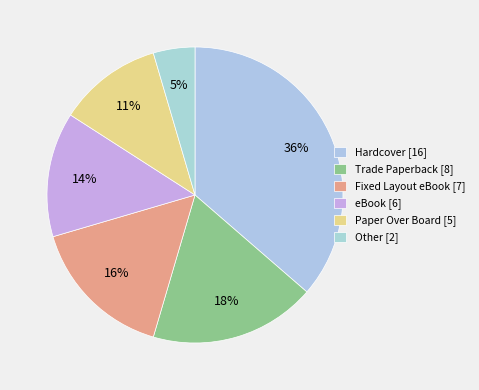

Rank the categories by value from highest to lowest.

Hardcover, Trade Paperback, Fixed Layout eBook, eBook, Paper Over Board, Other